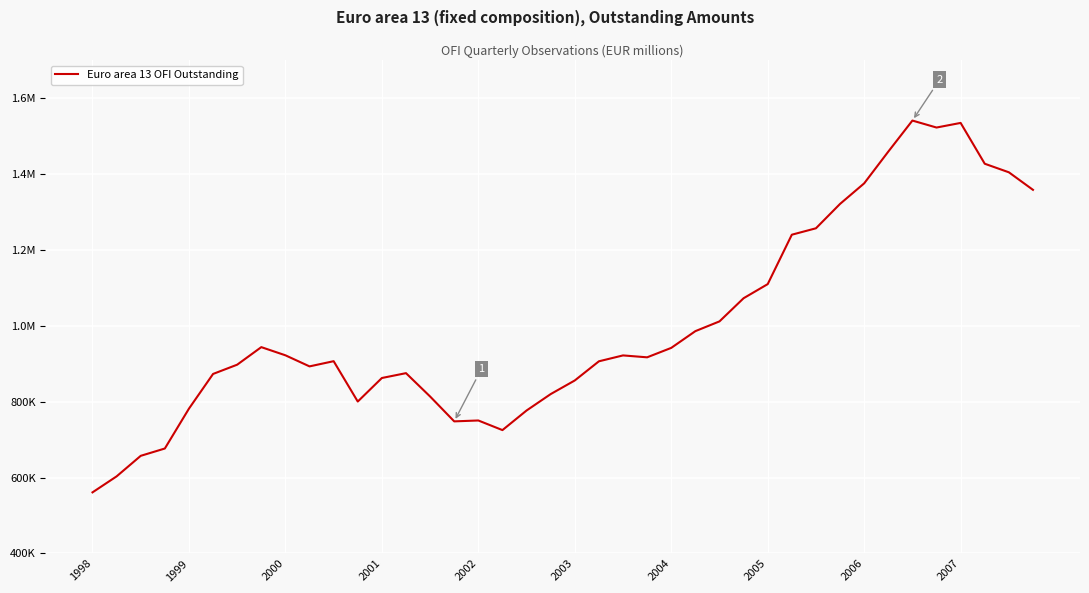

Does the chart display data point markers on the line(s)?

No